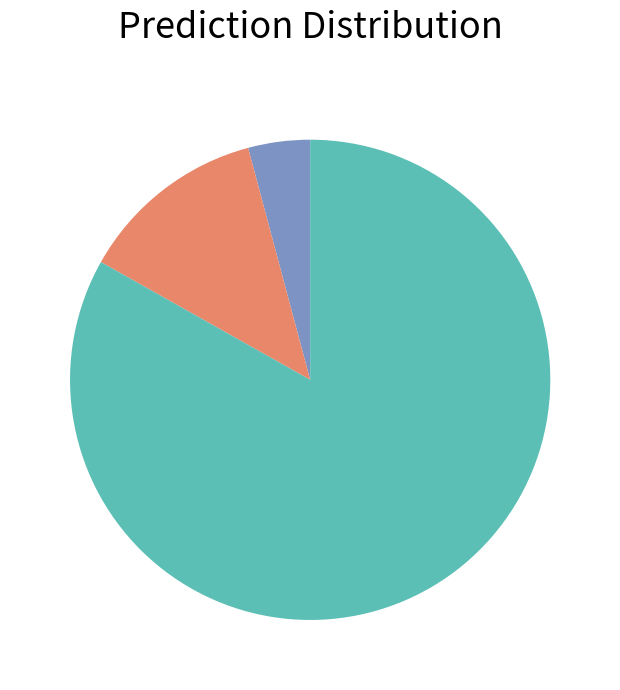

Does any single category account for the majority?

Yes